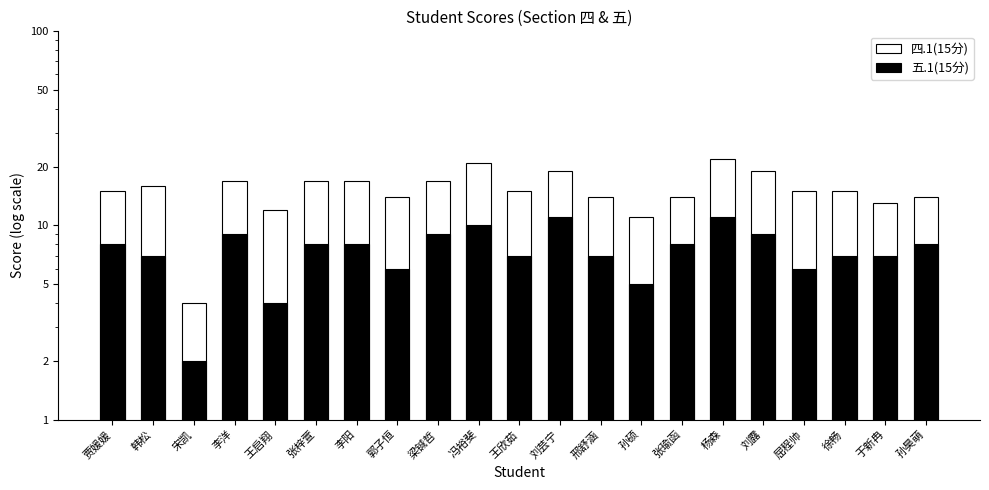

The 四.1(15分) series shows 29 at 李洋. True or false?

False